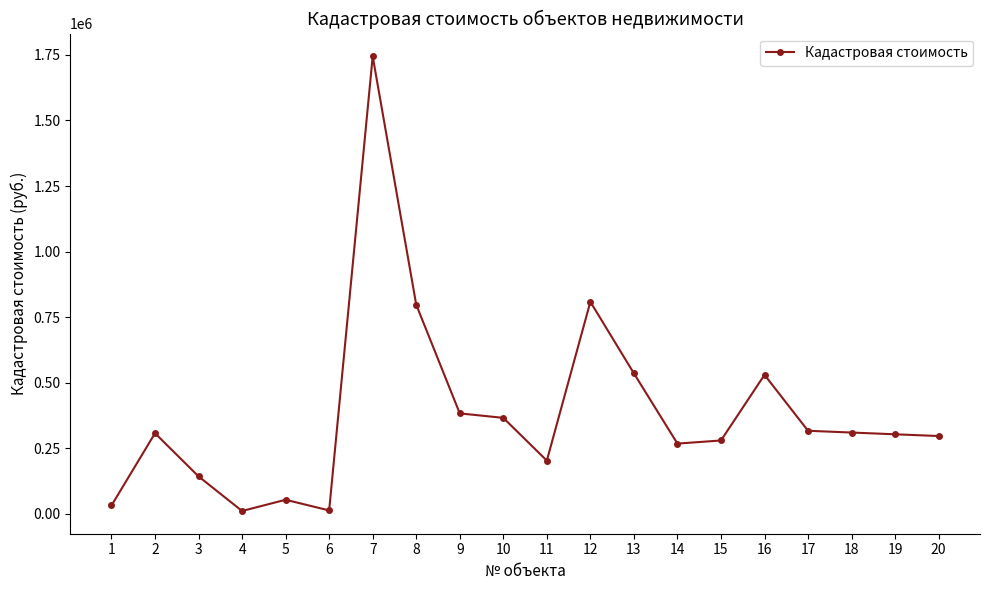

At which category does the data reach its first local valley?

4